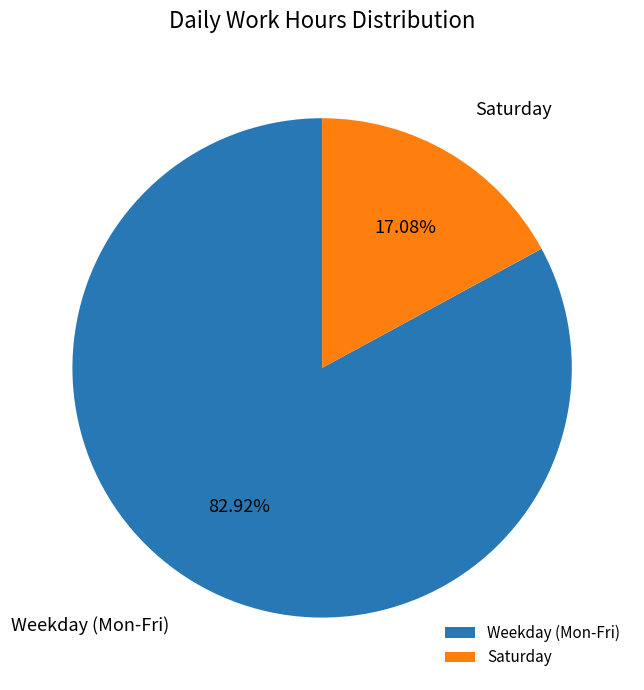

Which slice is the largest?

Weekday (Mon-Fri)